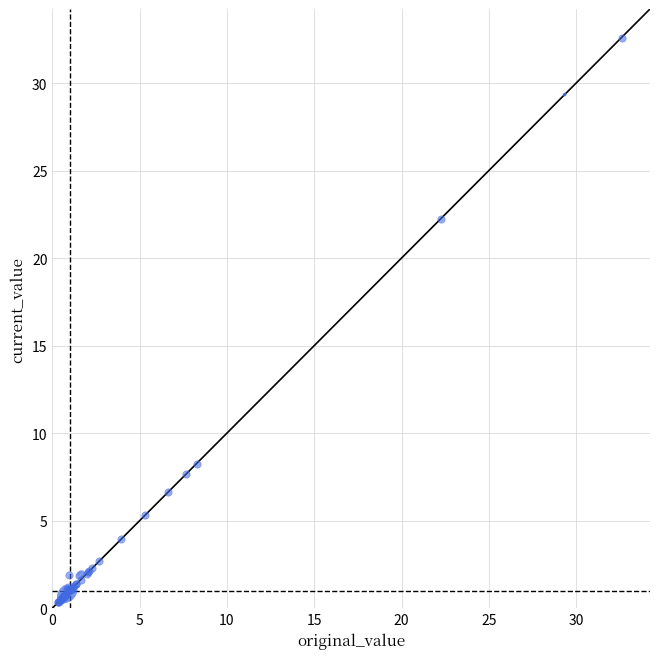

What Y value in the scatter plot is closest to 16?

22.3